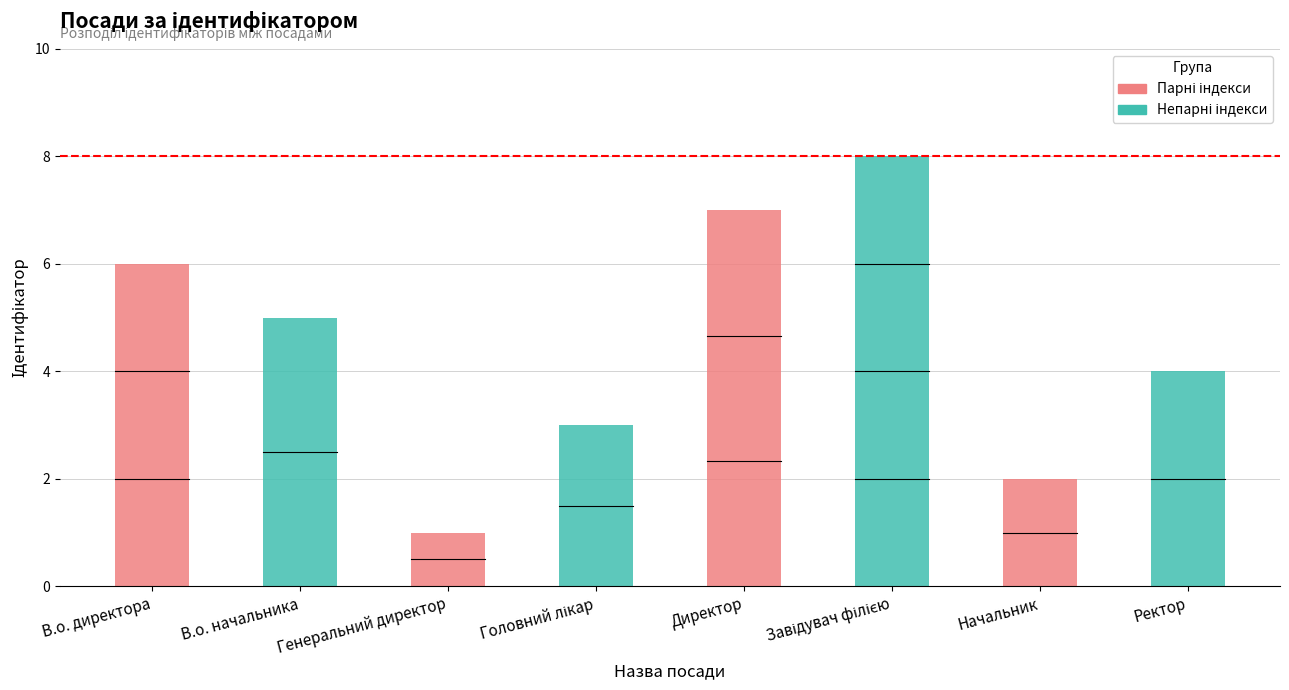

What is the minimum value shown in the chart?

1